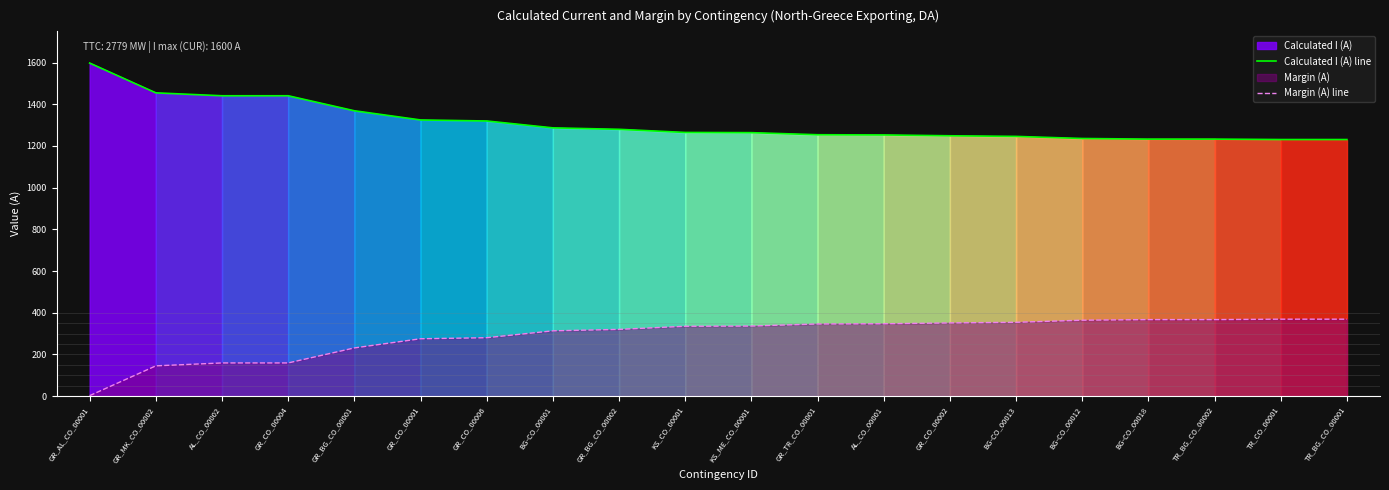

Between GR_BG_CO_00001 and BG-CO_00018, which series saw the biggest shift?

Calculated I (A) line